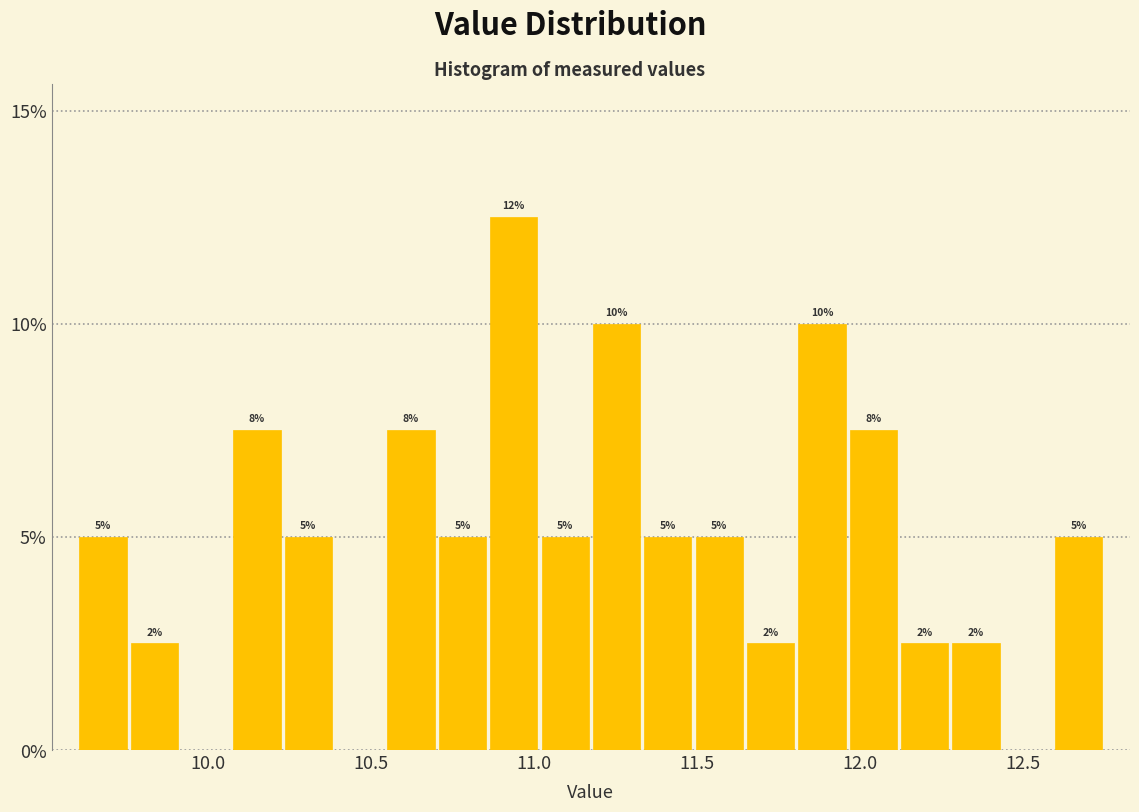

Around what value on the x-axis is the tallest bar? Give the approximate position of its centre, as read against the axis.

10.95